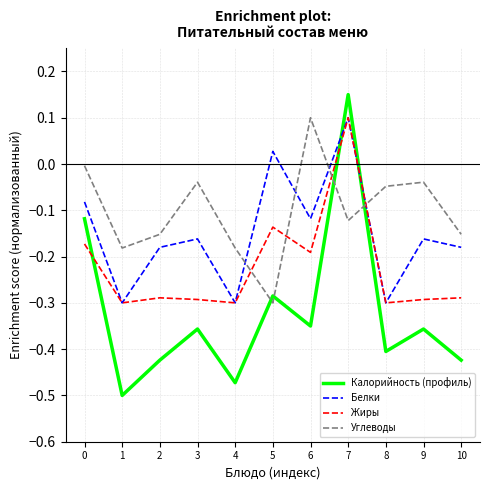

List the series in order of their overall mean, highest first.

Углеводы, Белки, Жиры, Калорийность (профиль)